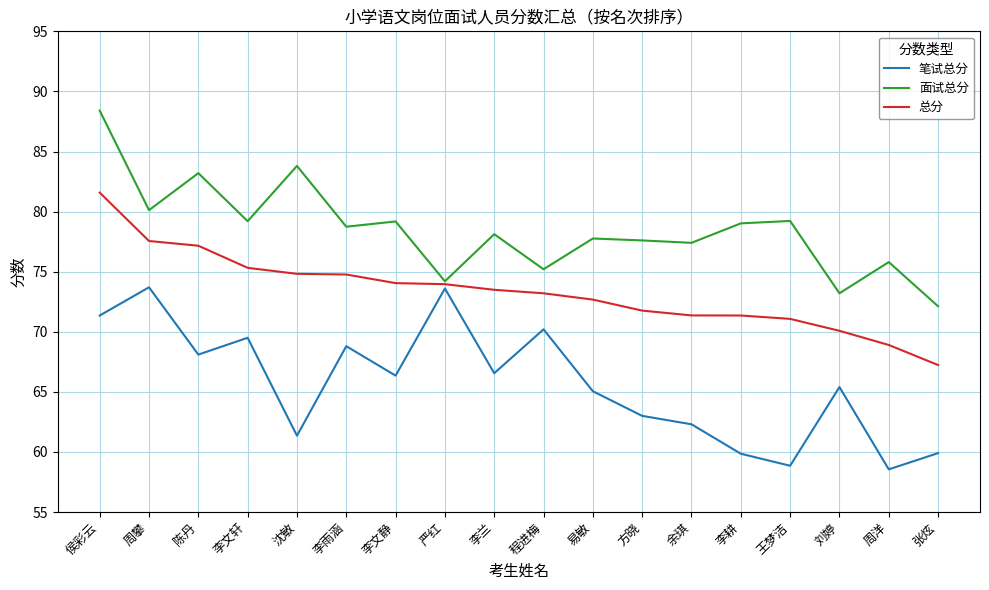

At how many categories does at least one series exceed 75?

15